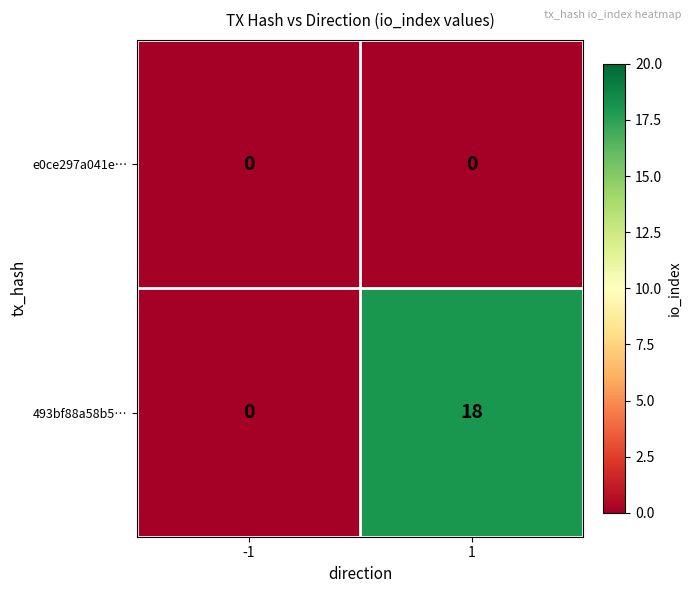

Read the 493bf88a58b5… value at 1.

18